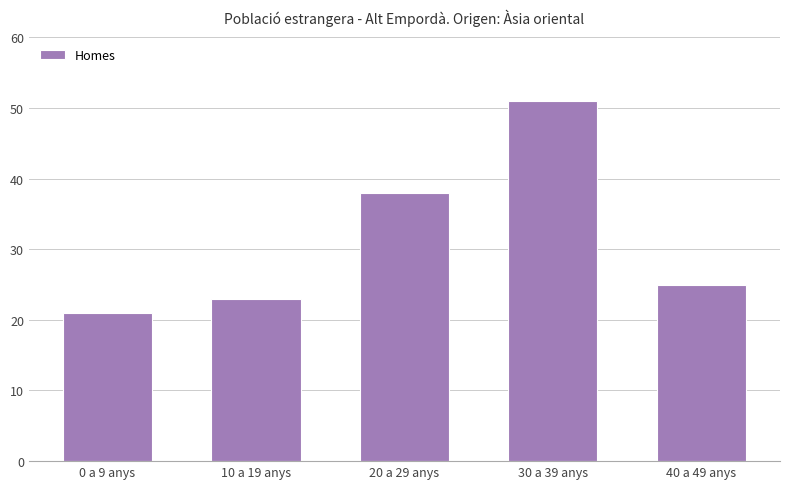

Reading right to left, transcribe all the data shown in this chart.

25	51	38	23	21